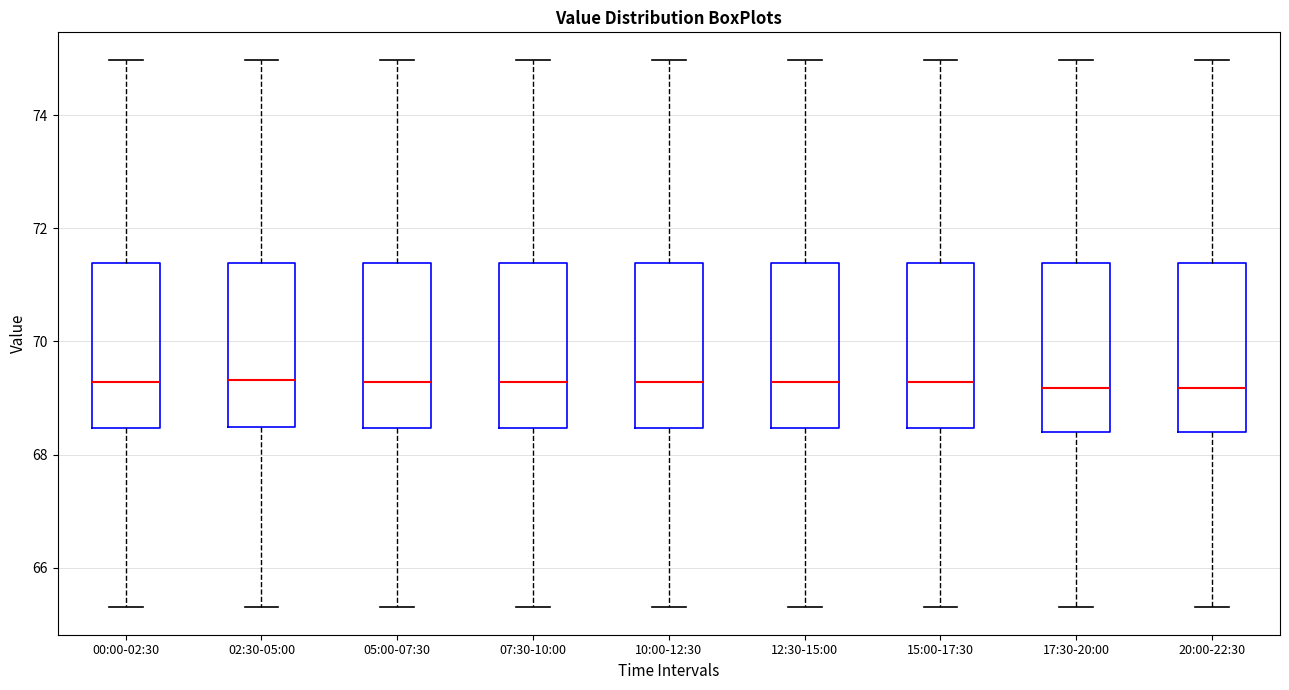

Reading left to right, read every box against the y-axis: the position of its median line, the range the box covers, and the ends of its whiskers. The values are not printed on the chart, so give them approximately, as read against the axis.

00:00-02:30: median 69.2, box 68.4 to 71.4, whiskers 65.4 to 75.0
02:30-05:00: median 69.4, box 68.4 to 71.4, whiskers 65.4 to 75.0
05:00-07:30: median 69.2, box 68.4 to 71.4, whiskers 65.4 to 75.0
07:30-10:00: median 69.2, box 68.4 to 71.4, whiskers 65.4 to 75.0
10:00-12:30: median 69.2, box 68.4 to 71.4, whiskers 65.4 to 75.0
12:30-15:00: median 69.2, box 68.4 to 71.4, whiskers 65.4 to 75.0
15:00-17:30: median 69.2, box 68.4 to 71.4, whiskers 65.4 to 75.0
17:30-20:00: median 69.2, box 68.4 to 71.4, whiskers 65.4 to 75.0
20:00-22:30: median 69.2, box 68.4 to 71.4, whiskers 65.4 to 75.0